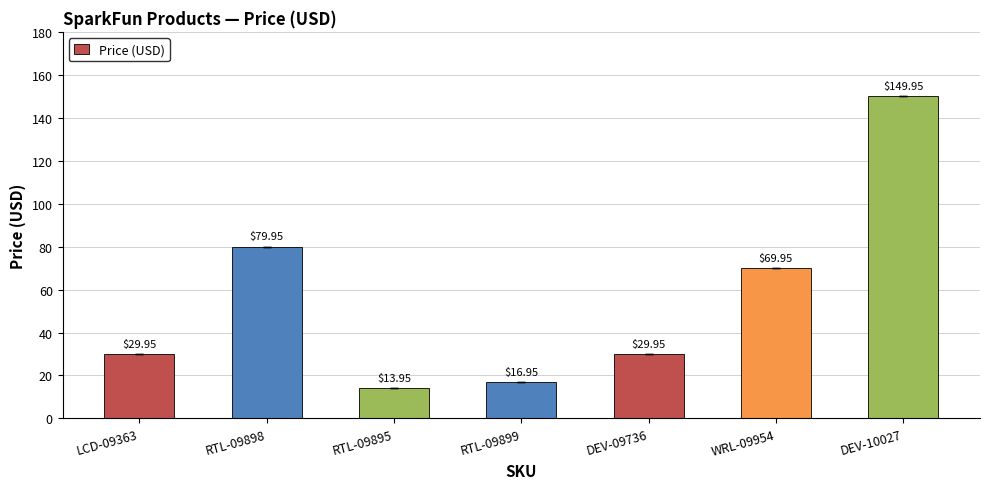

Are the bars horizontal?

No